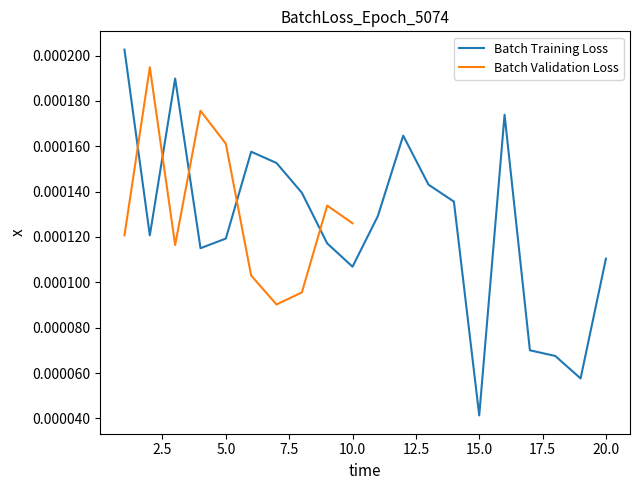

Is this an area chart (filled region under the line)?

No